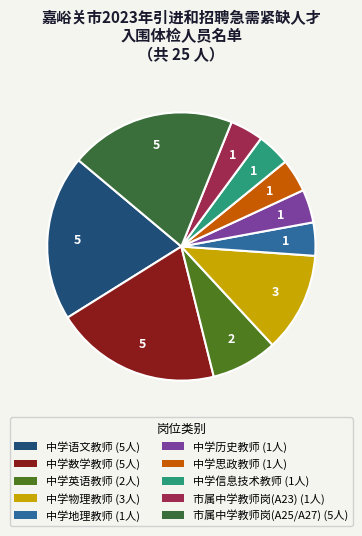

Is there a majority slice in this chart?

No